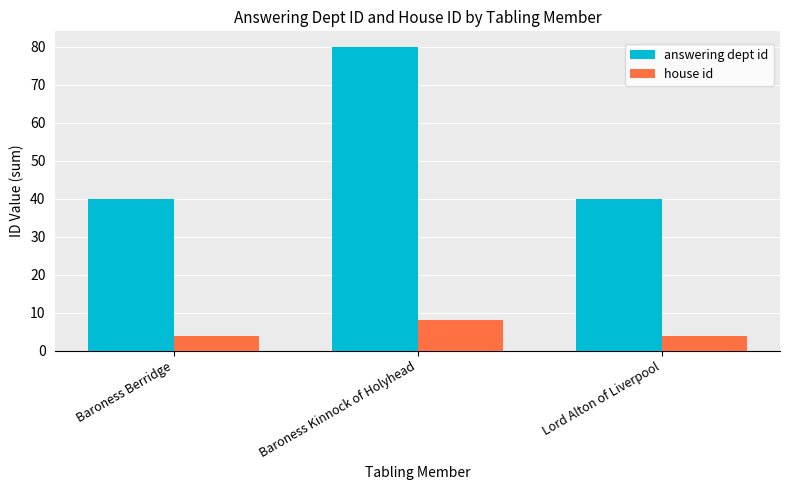

Reading left to right, list all the values displayed in this chart.

answering dept id: Baroness Berridge=40	Baroness Kinnock of Holyhead=80	Lord Alton of Liverpool=40
house id: Baroness Berridge=4	Baroness Kinnock of Holyhead=8	Lord Alton of Liverpool=4